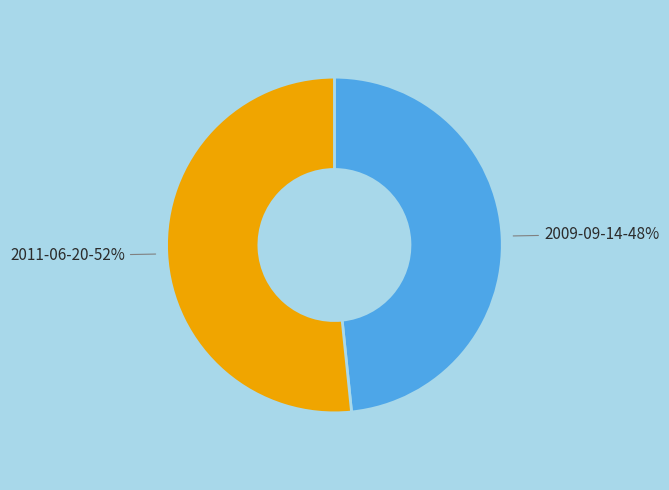

Does any single category account for the majority?

Yes